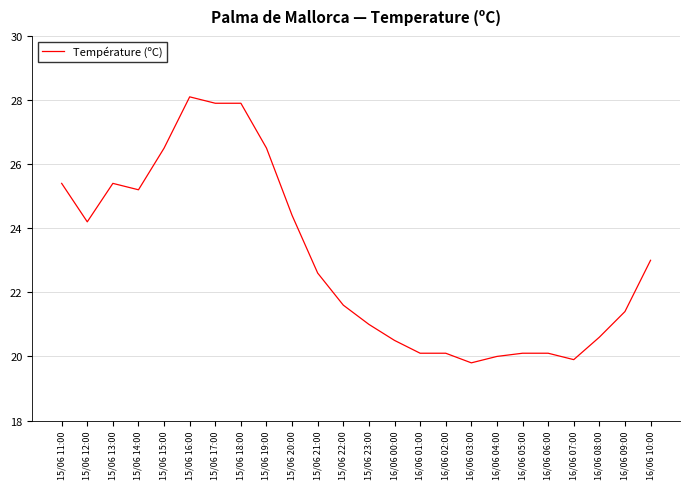

Where is the data nearest to the value 23?

16/06 10:00